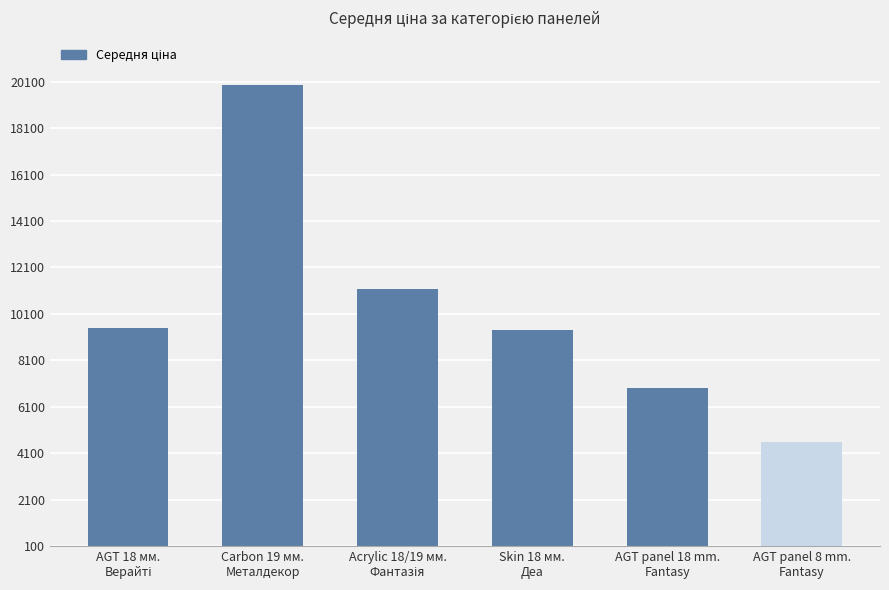

What is the value of the 5th bar from the left?

6925.7